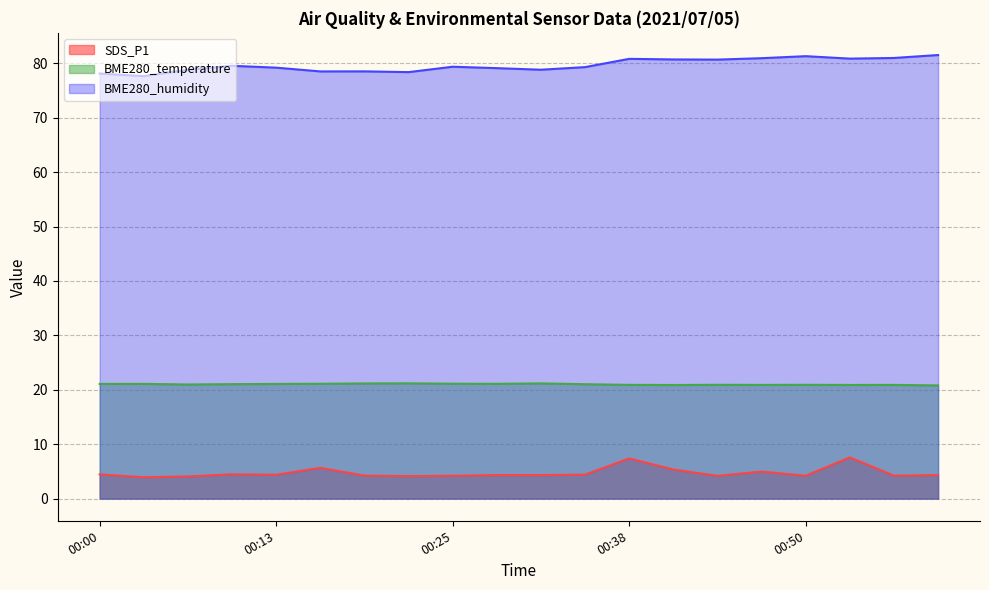

True or false: SDS_P1 and BME280_temperature intersect in this chart.

False